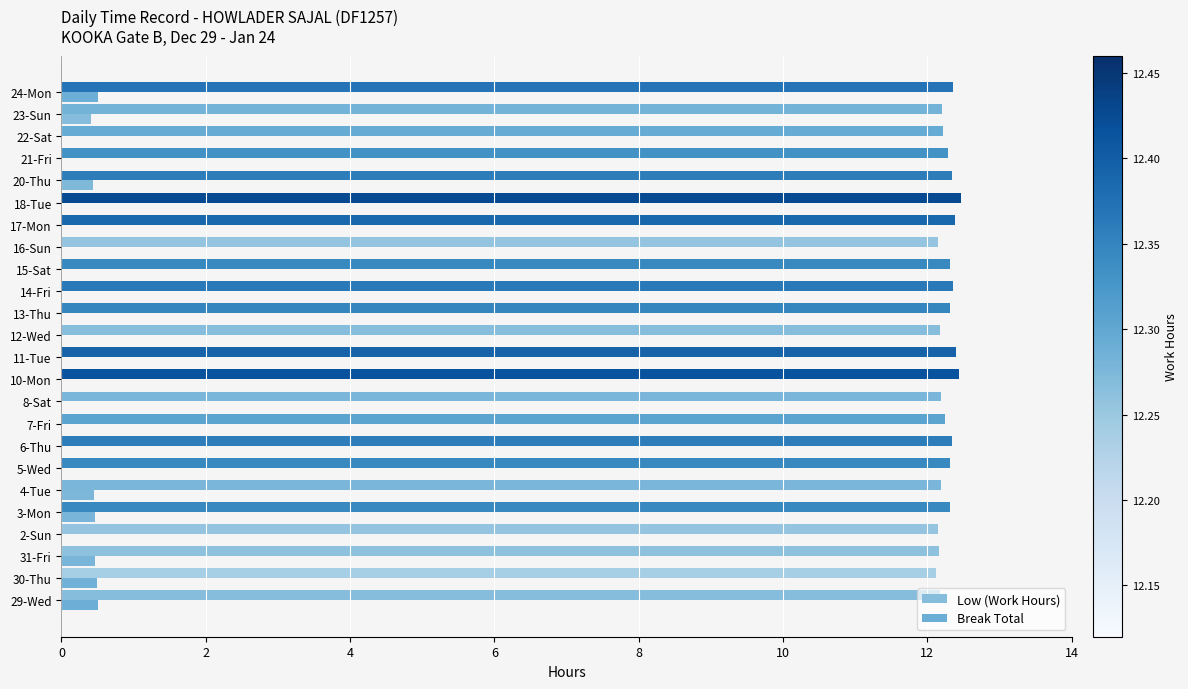

Count the number of data series in this chart.

2